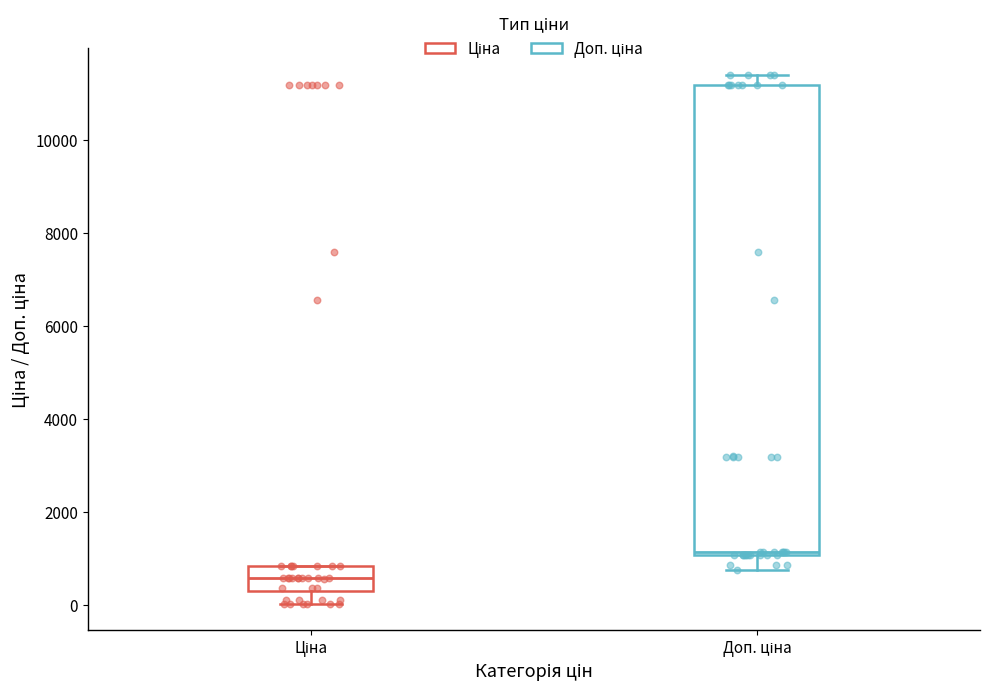

Which box is the tallest, from its lower edge to its upper edge?

Доп. ціна